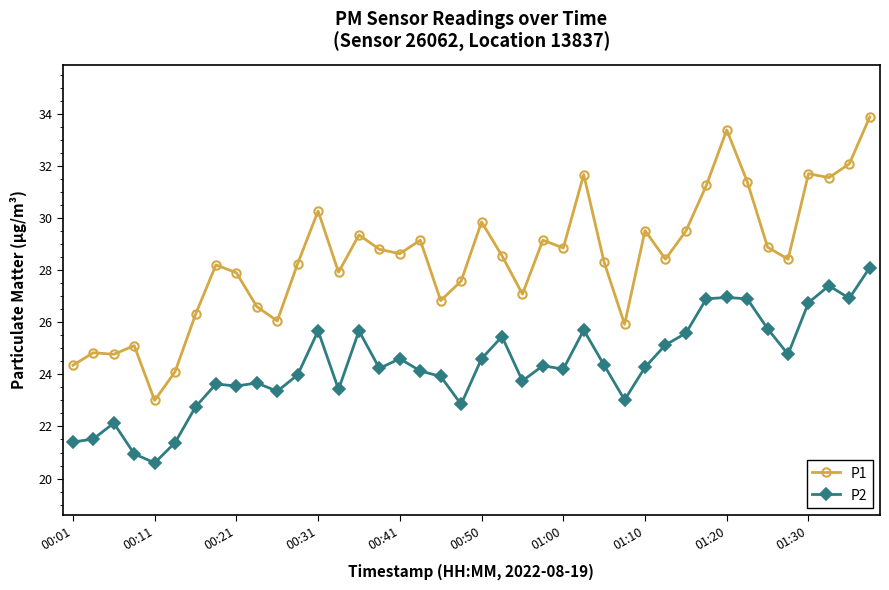

What is the maximum value for P1?

33.9